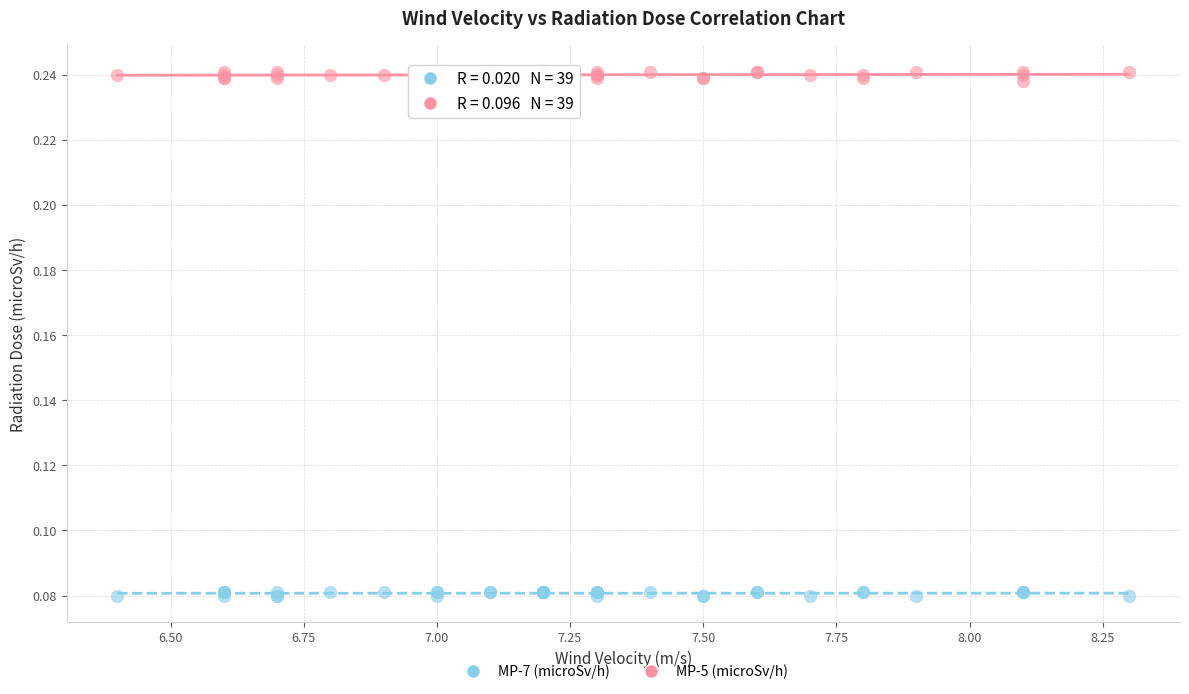

Which series contains the highest Y value?

MP-5 (microSv/h)